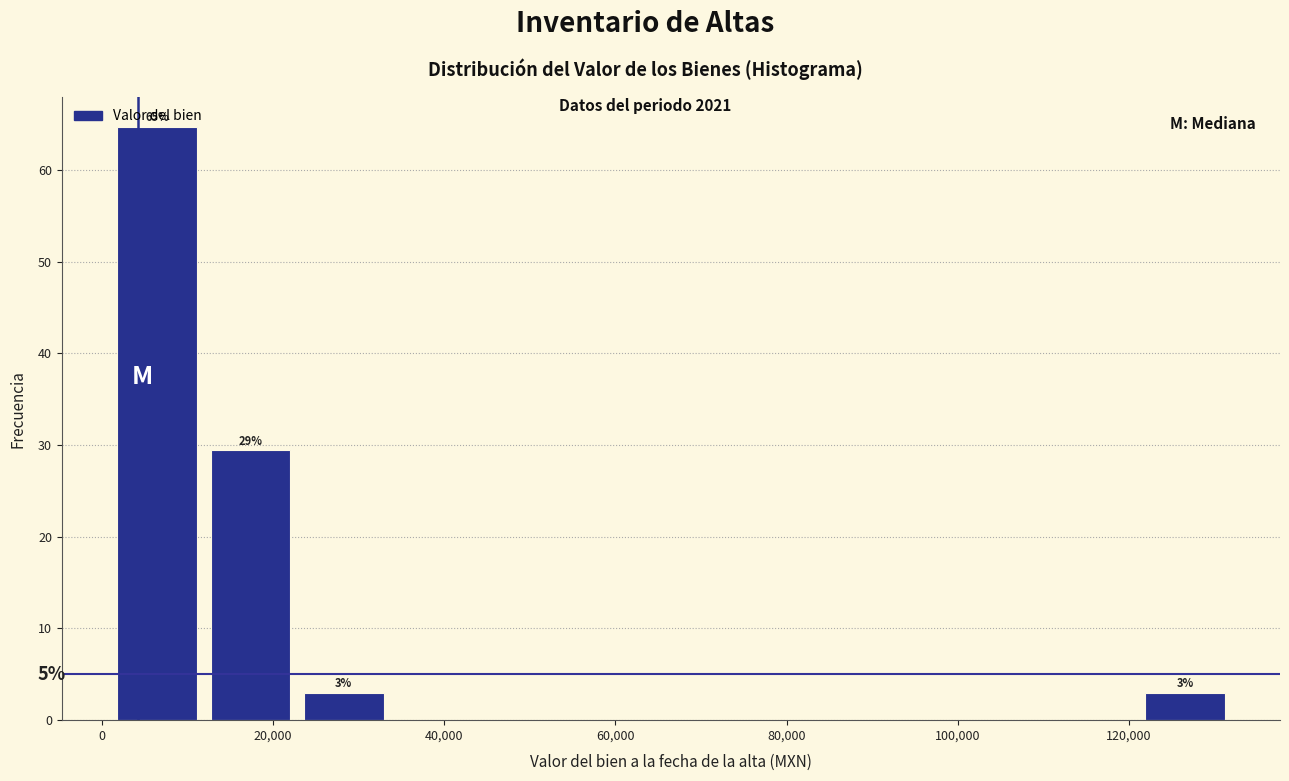

Over which range of the x-axis is the bar tallest?

0 to 12000